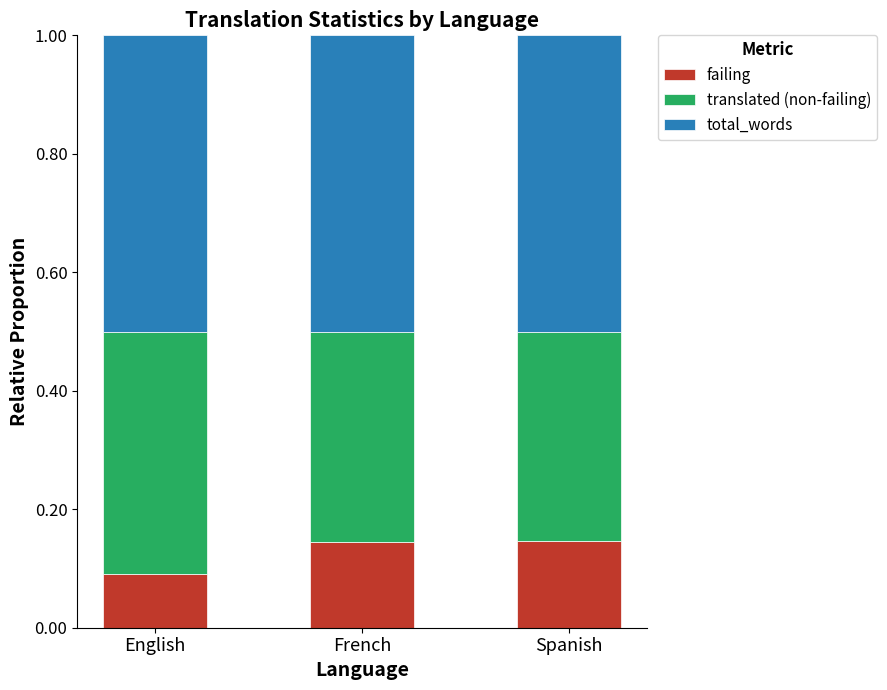

At which label does failing reach its minimum?

English